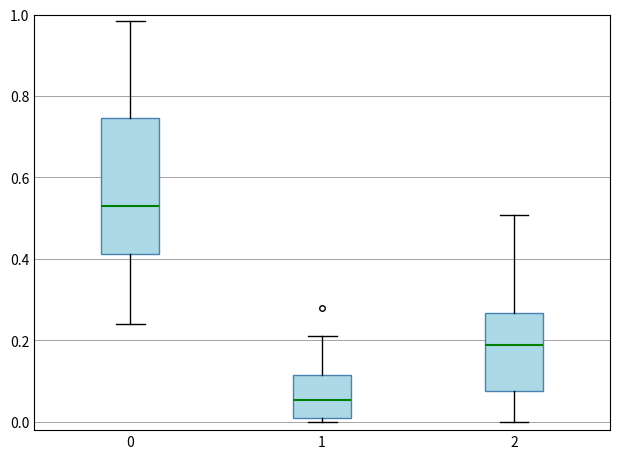

Which box has the lowest median line?

1